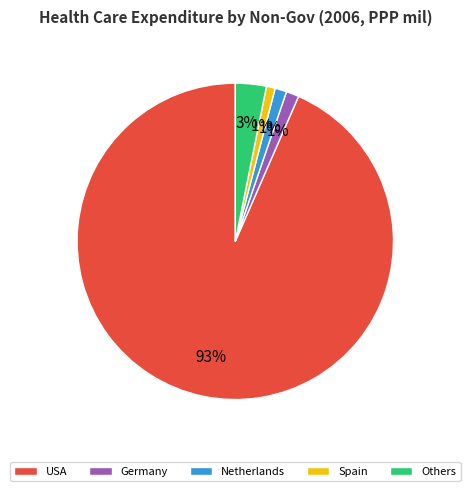

Does any single category account for the majority?

Yes